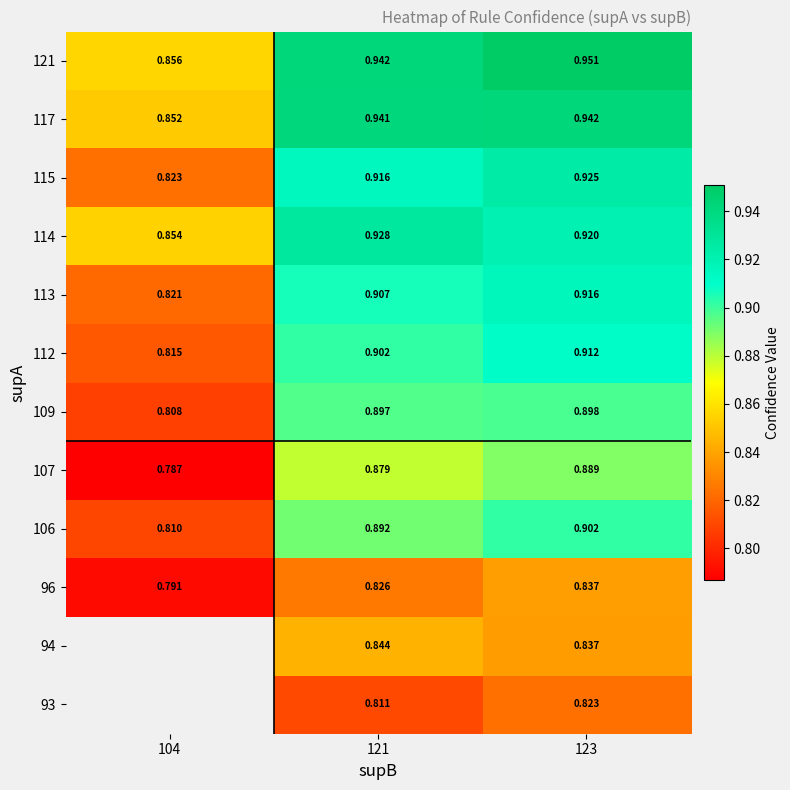

At which category is the sum across all series the highest?

123